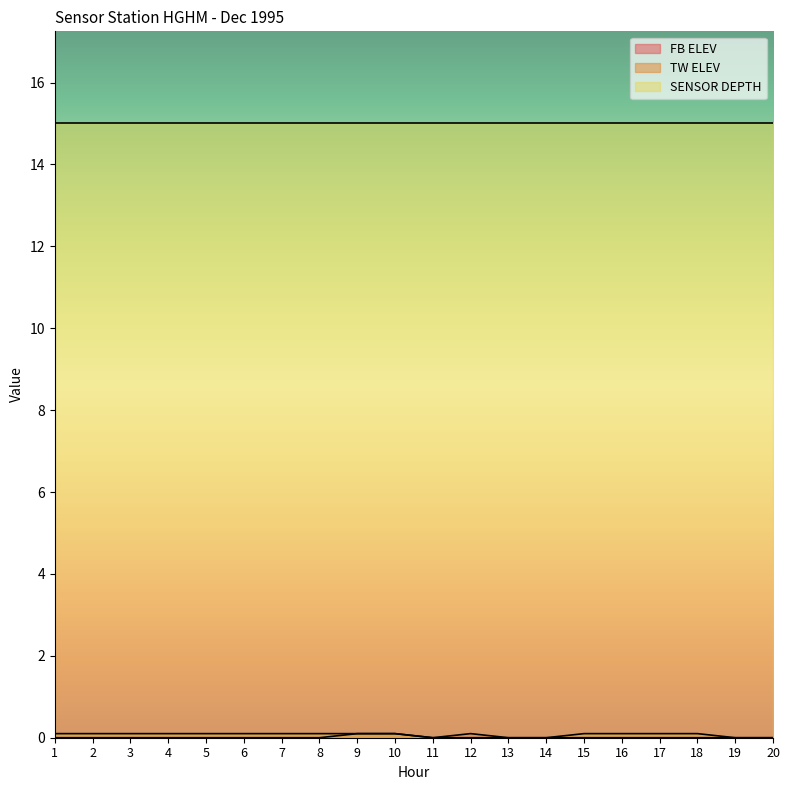

At which category is the sum across all series the highest?

9